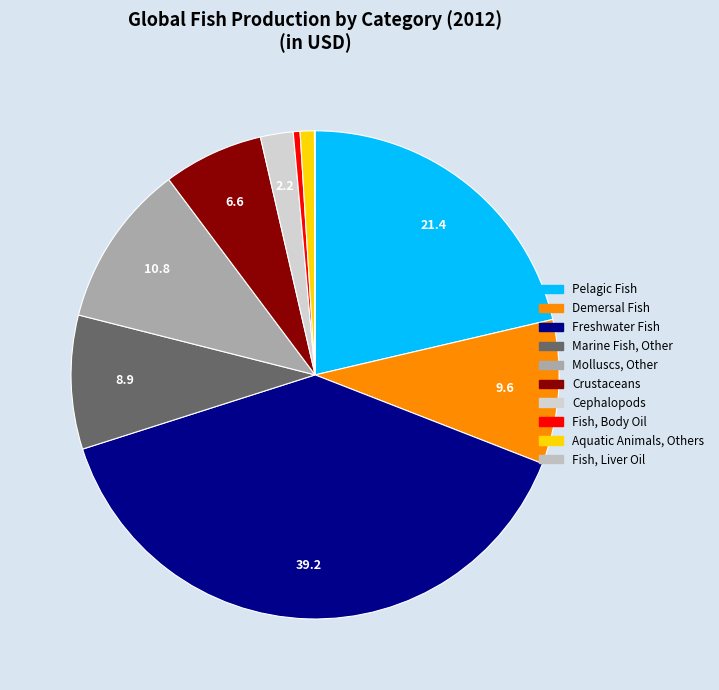

Combined, what portion of the pie is Demersal Fish and Fish, Body Oil?

10.0%